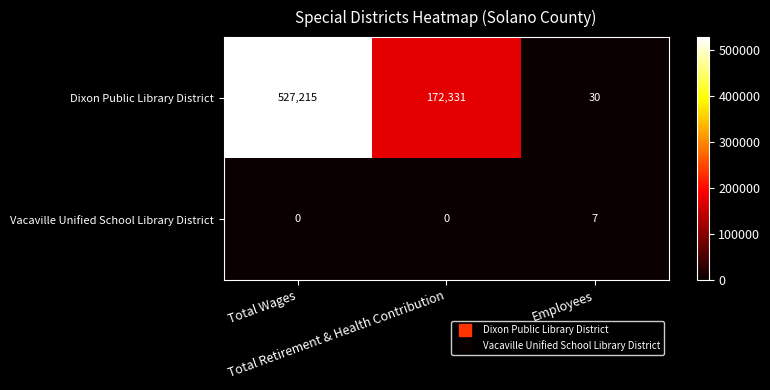

What is the difference between the second highest and minimum values in the Dixon Public Library District series?

172301